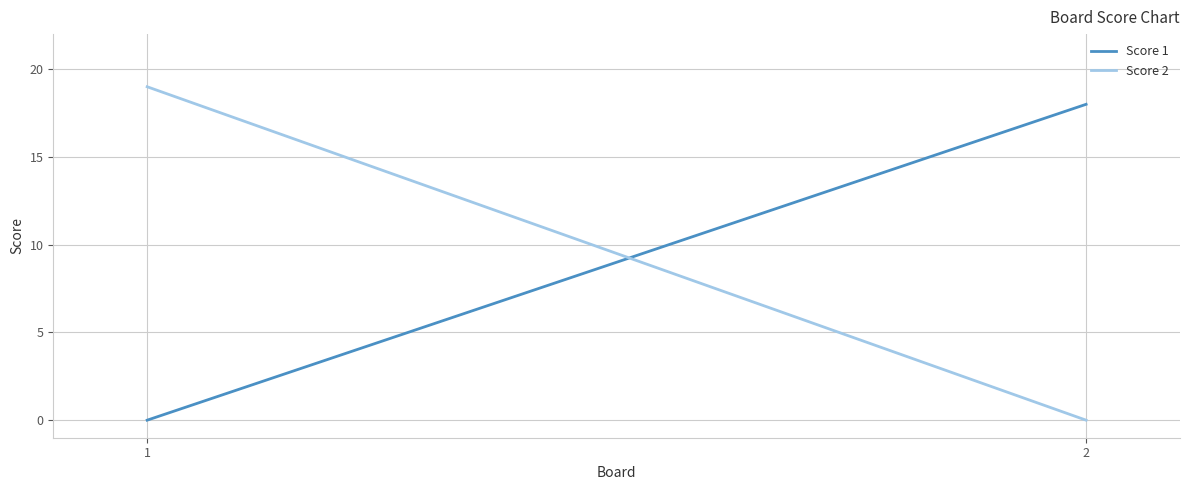

Which series changed the most between 1 and 2?

Score 2